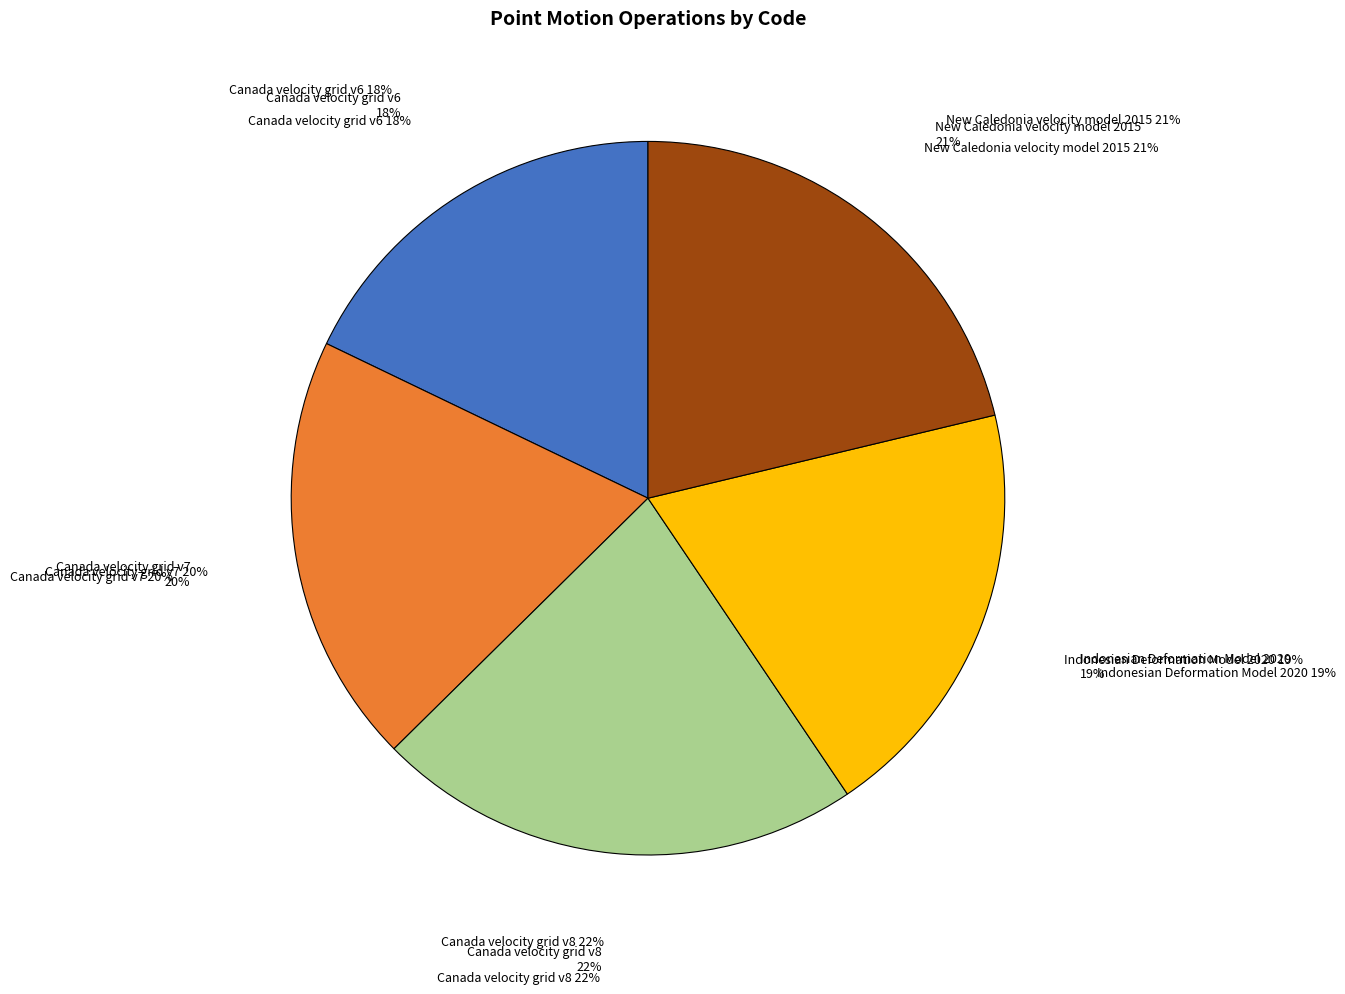

To the nearest percent, what is the difference between the Indonesian Deformation Model 2020 and Canada velocity grid v6 slice percentages?

1%